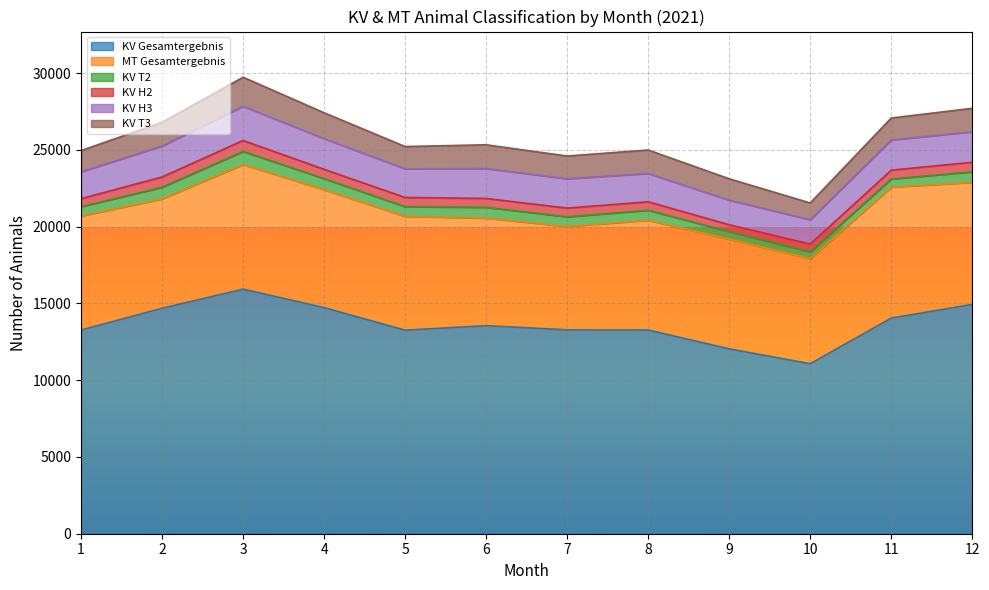

True or false: MT Gesamtergebnis has a value of 8116 at 3.

True